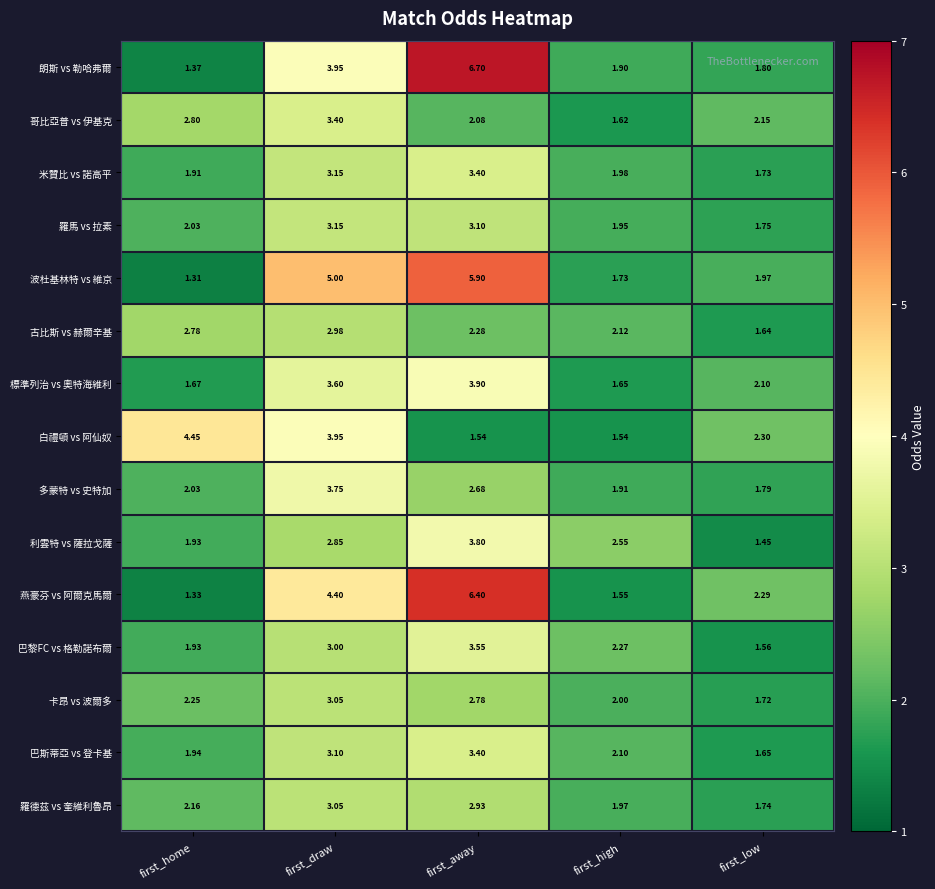

Count the number of data series in this chart.

15